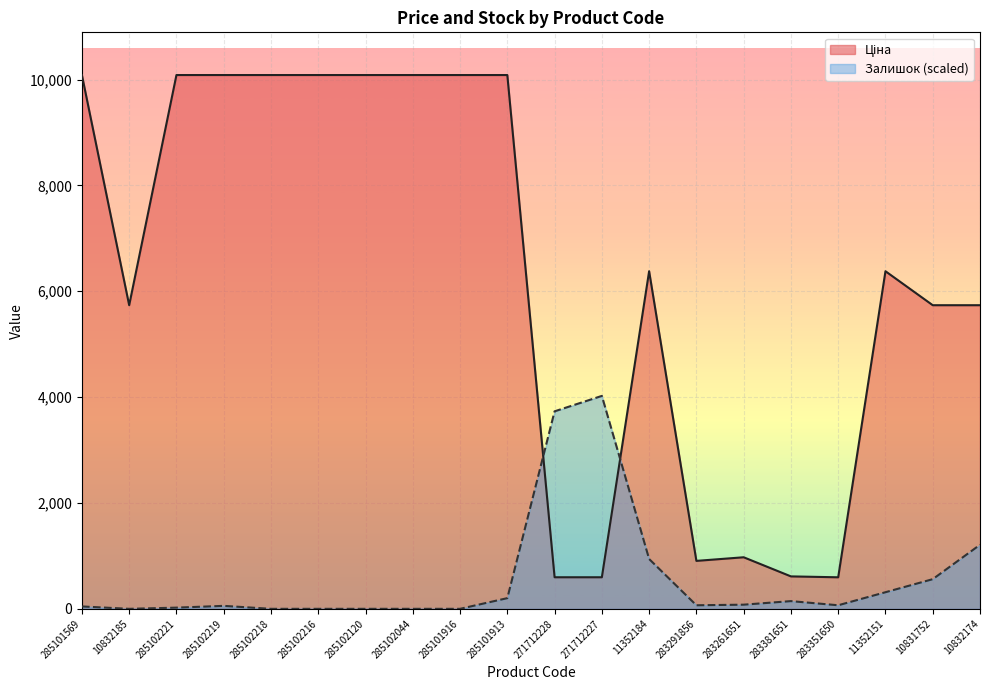

What is the difference between the Ціна values at 283381651 and 285101569?

9473.0